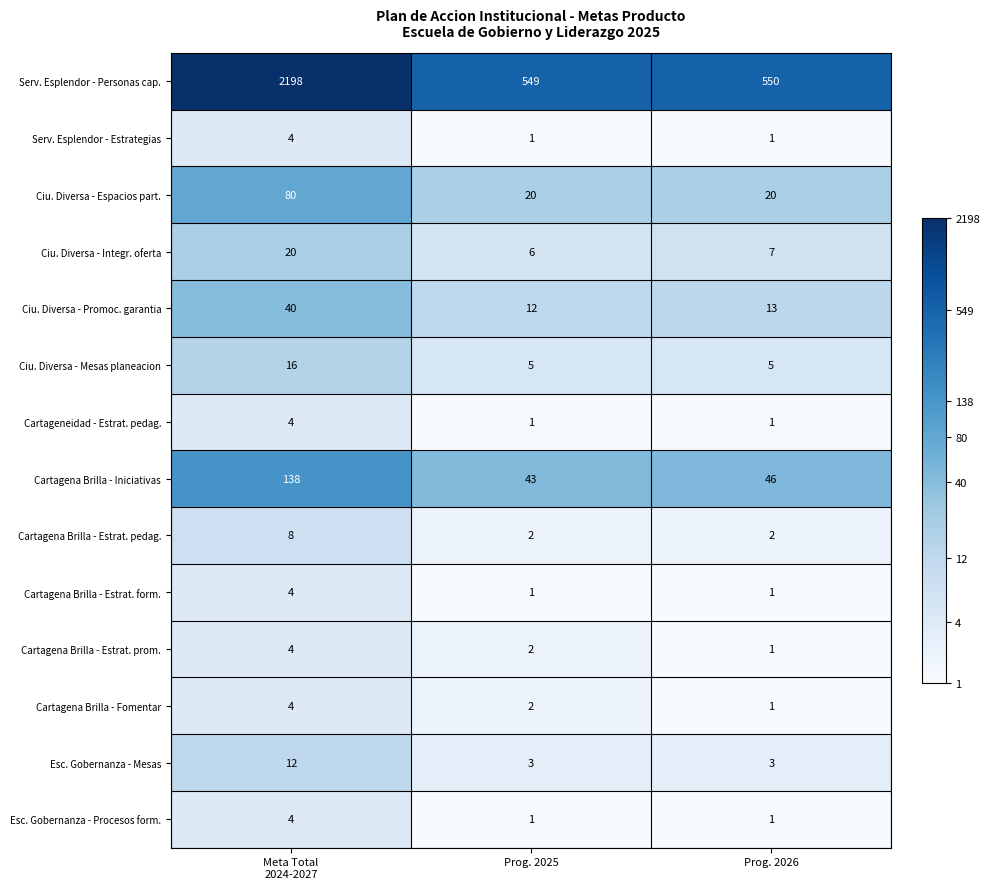

What is the total value across all series at Prog. 2025?

648